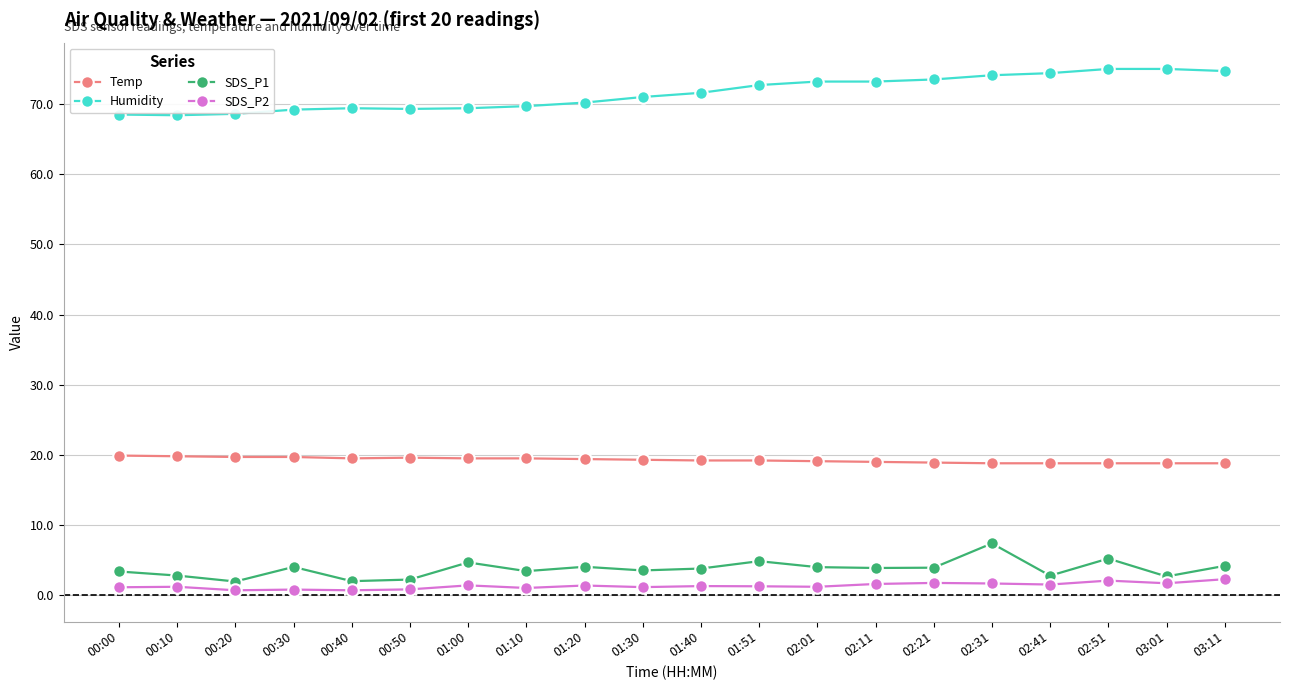

Is it true that Temp equals 29.3 at 01:20?

False